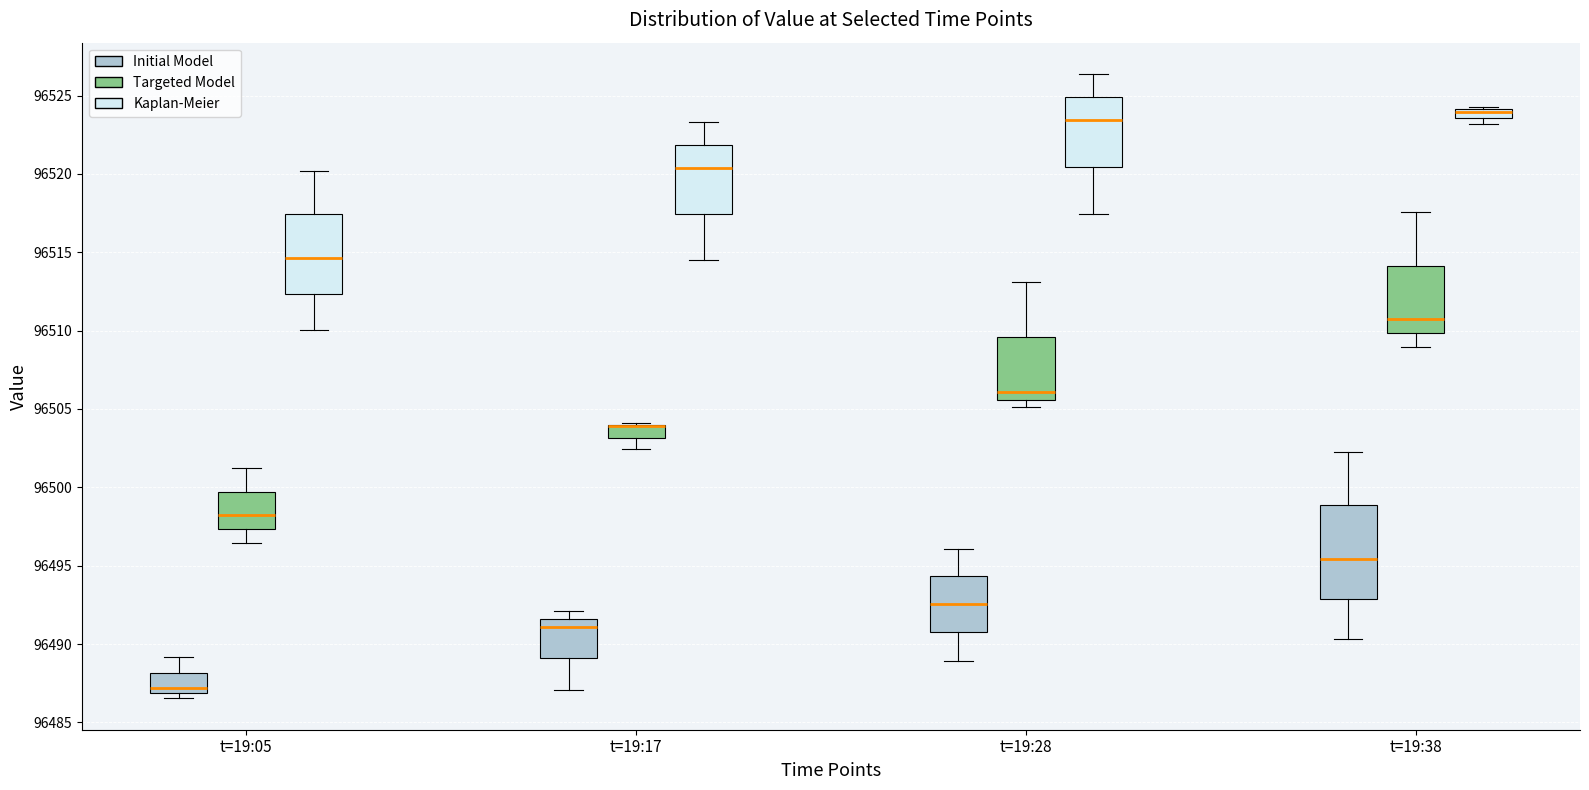

Where is the lower edge of the box for t=19:17 (Targeted Model) on the y-axis? The values are not printed on the chart, so give them approximately, as read against the axis.

96503.0